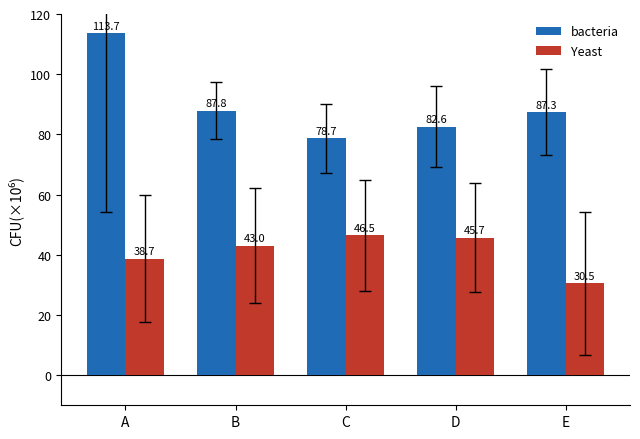

Which series has the largest range (max minus min)?

bacteria